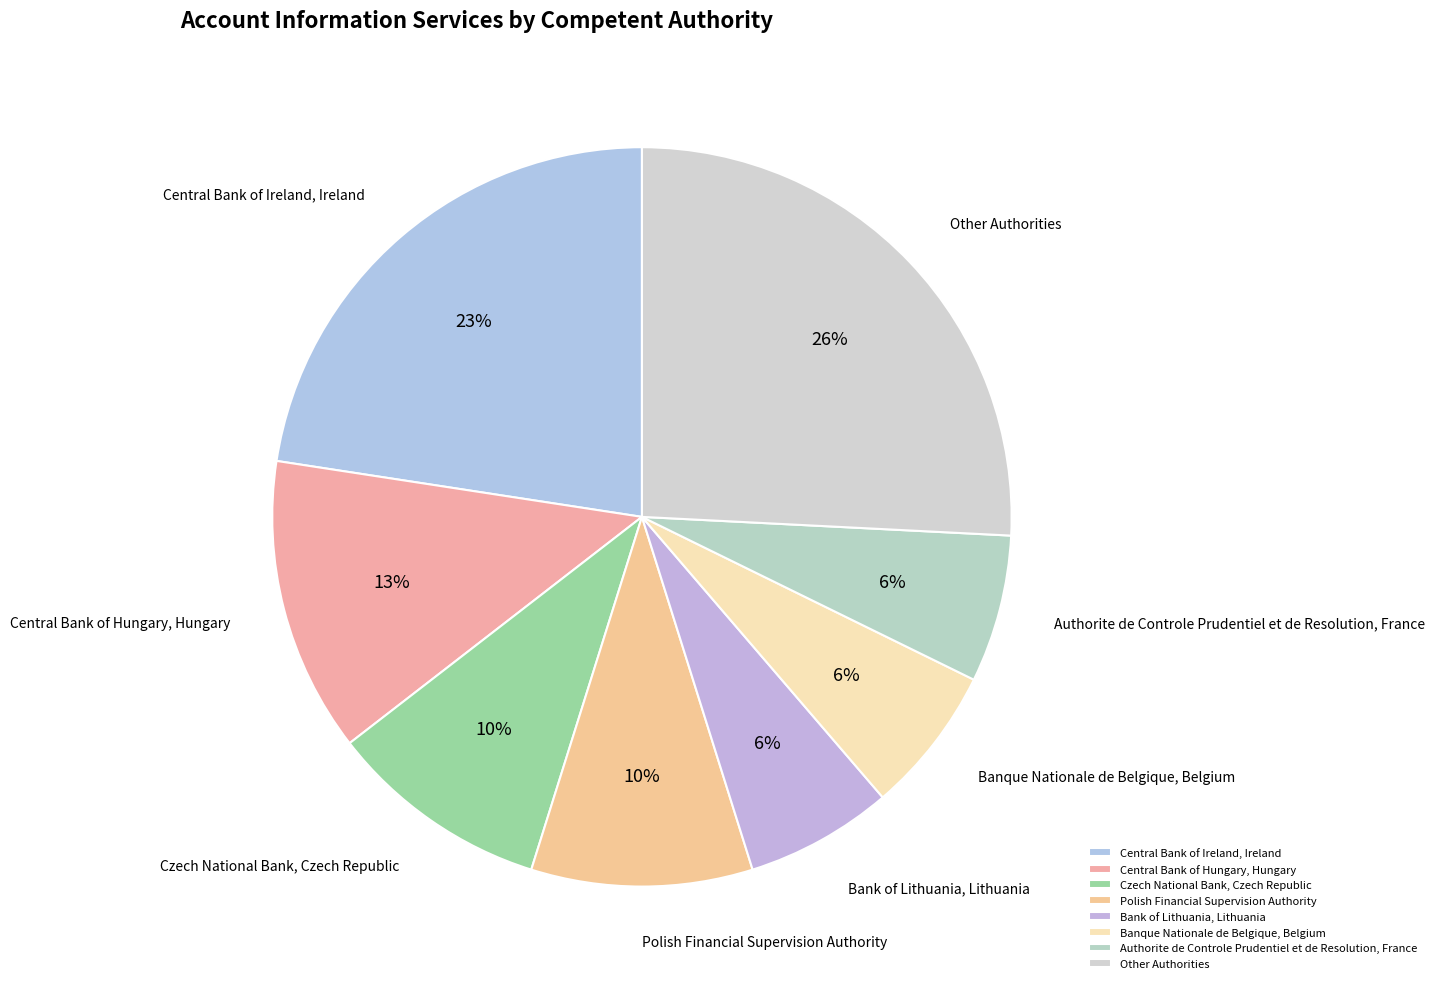

Which slice is the largest?

Other Authorities